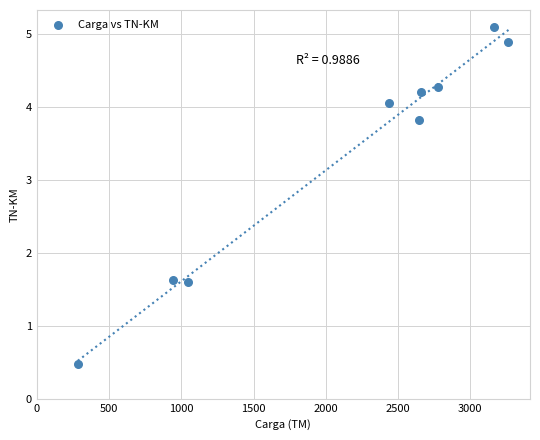

What is the range of Y values (max minus min)?

4.6